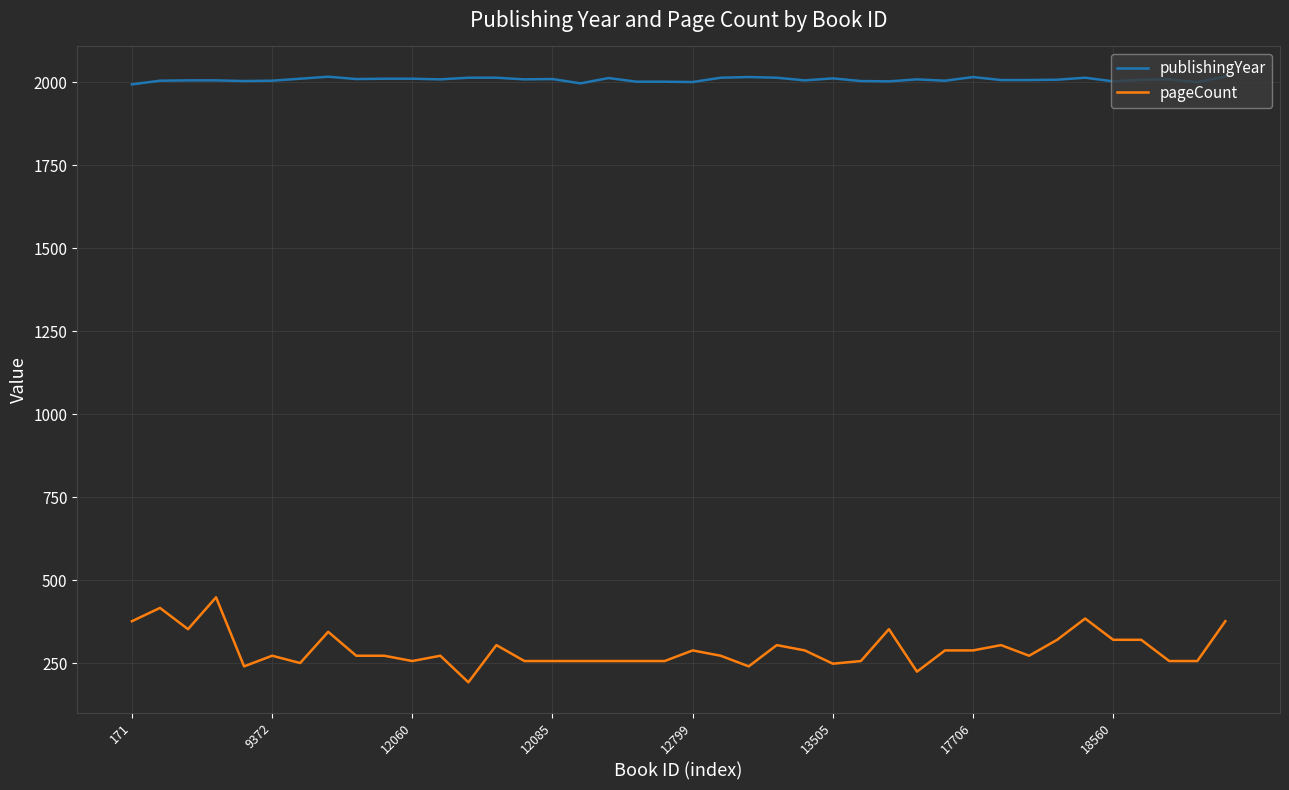

True or false: pageCount and publishingYear intersect in this chart.

False